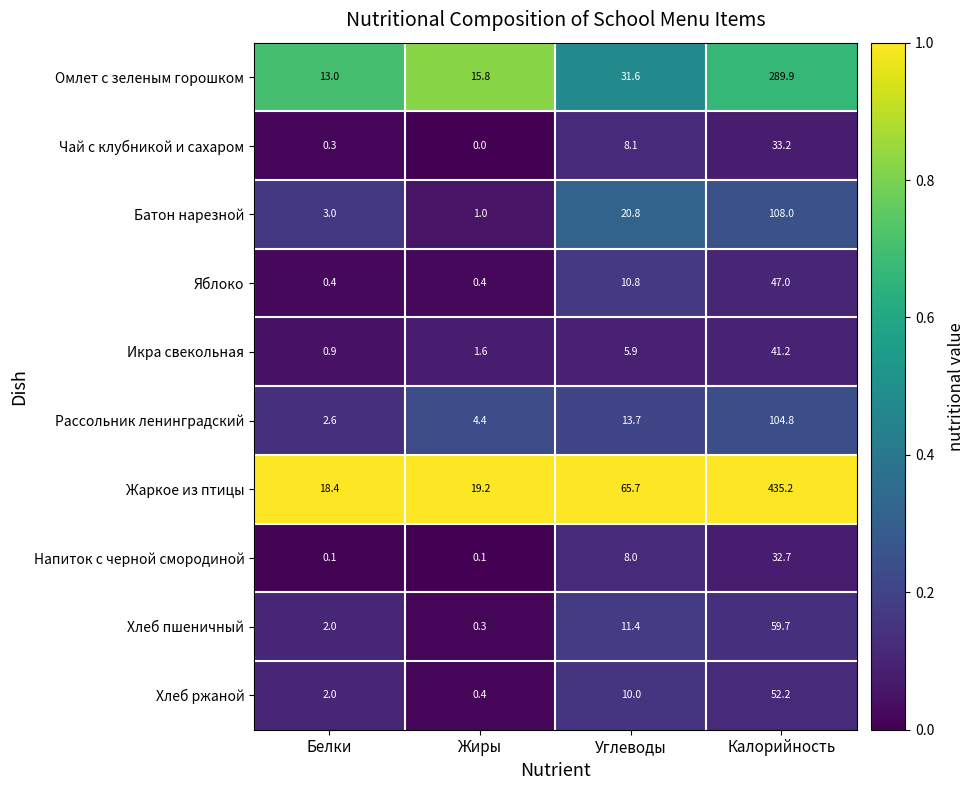

Rank the series by their maximum value, from highest to lowest.

Жаркое из птицы, Омлет с зеленым горошком, Батон нарезной, Рассольник ленинградский, Хлеб пшеничный, Хлеб ржаной, Яблоко, Икра свекольная, Чай с клубникой и сахаром, Напиток с черной смородиной